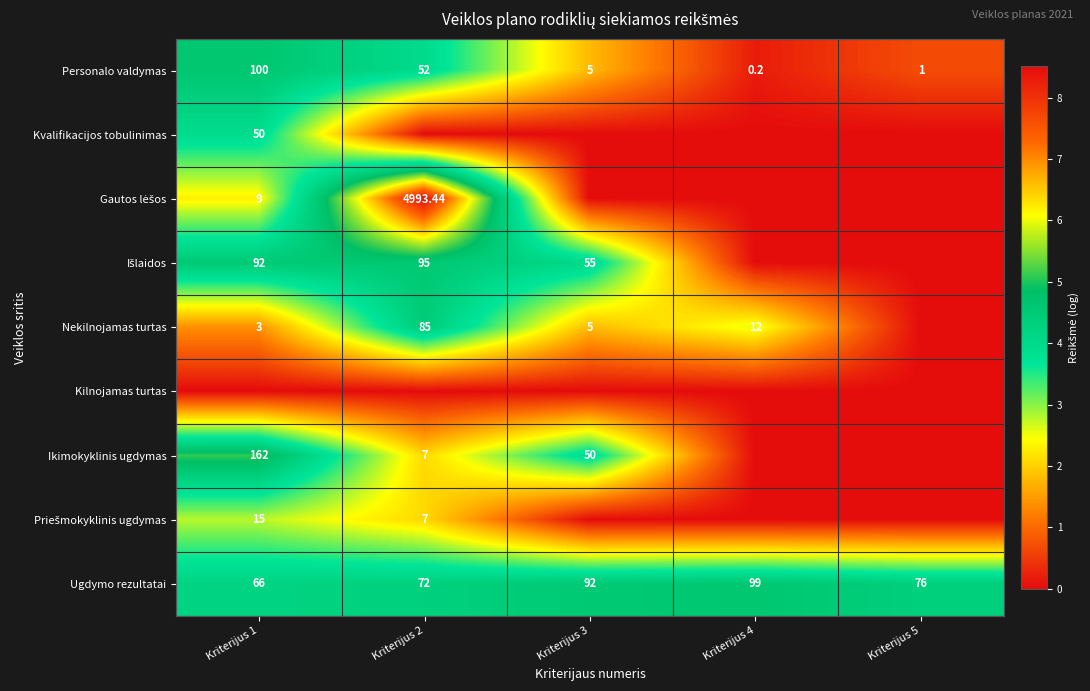

Is the value of Ikimokyklinis ugdymas at Kriterijus 3 greater than the value of Nekilnojamas turtas at Kriterijus 4?

Yes